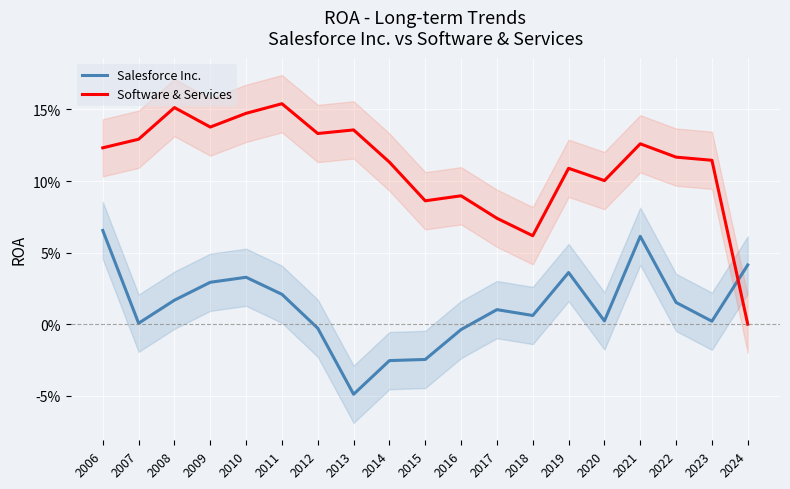

Which category has the highest value in the Salesforce Inc. series?

2006